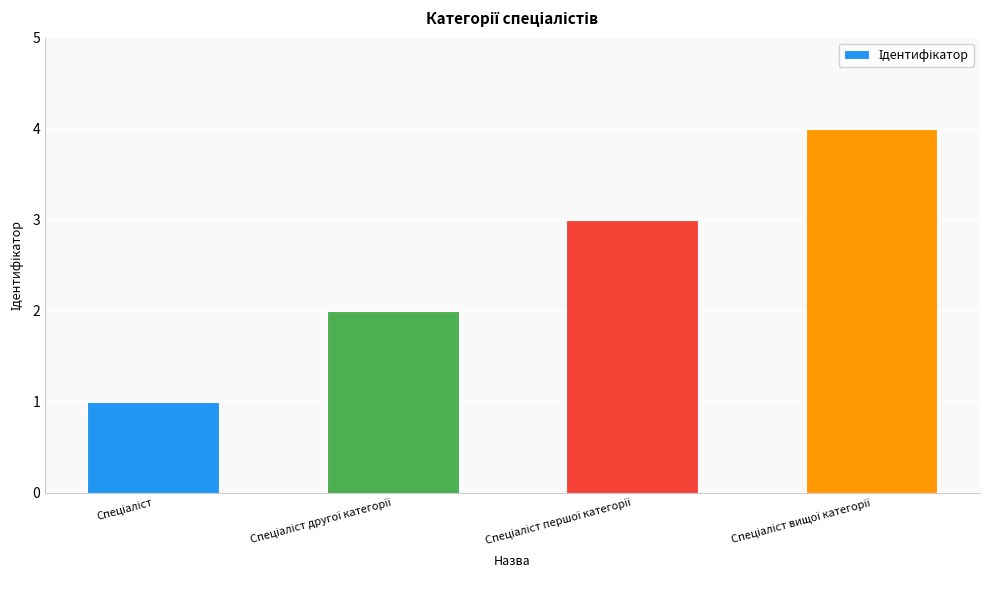

What is the difference between the maximum and minimum values?

3